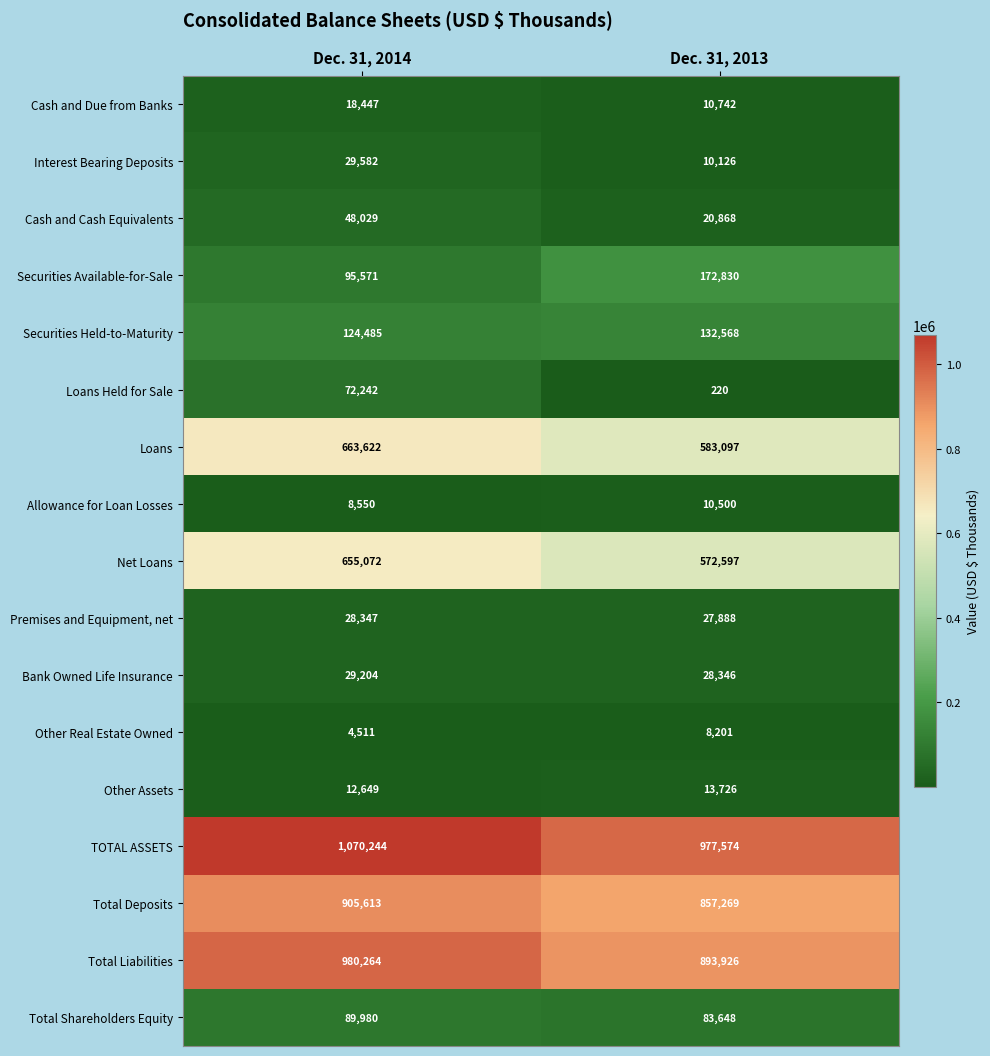

Which series has the widest spread of values?

TOTAL ASSETS